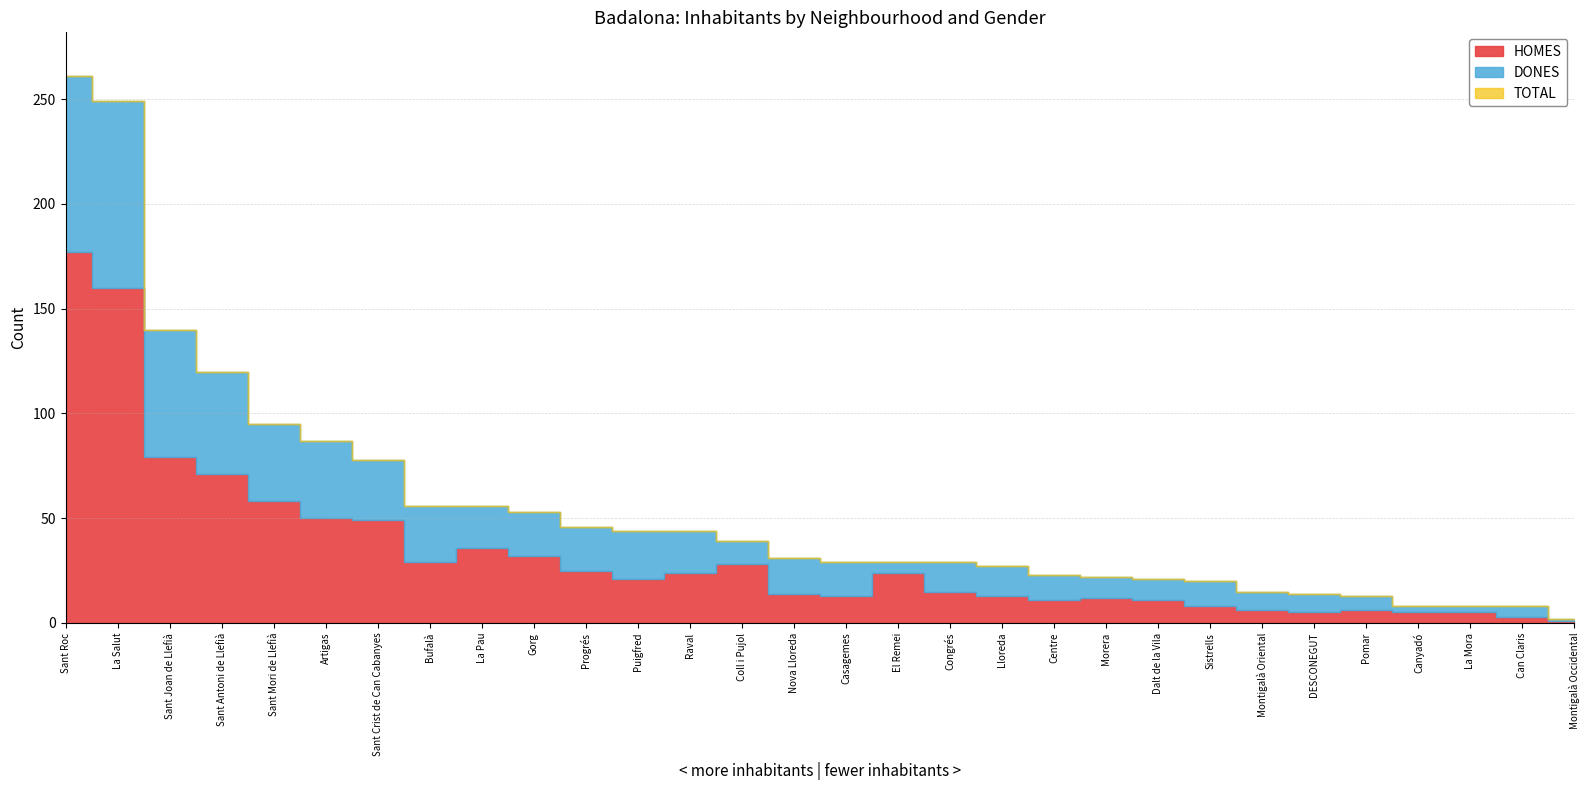

At how many categories does at least one series exceed 257?

1